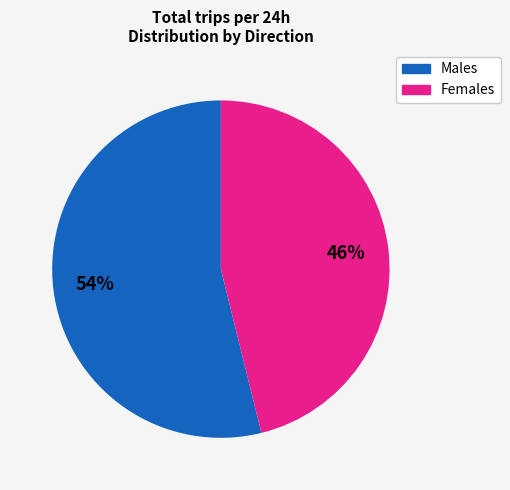

Is there any slice that represents more than half of the pie?

Yes